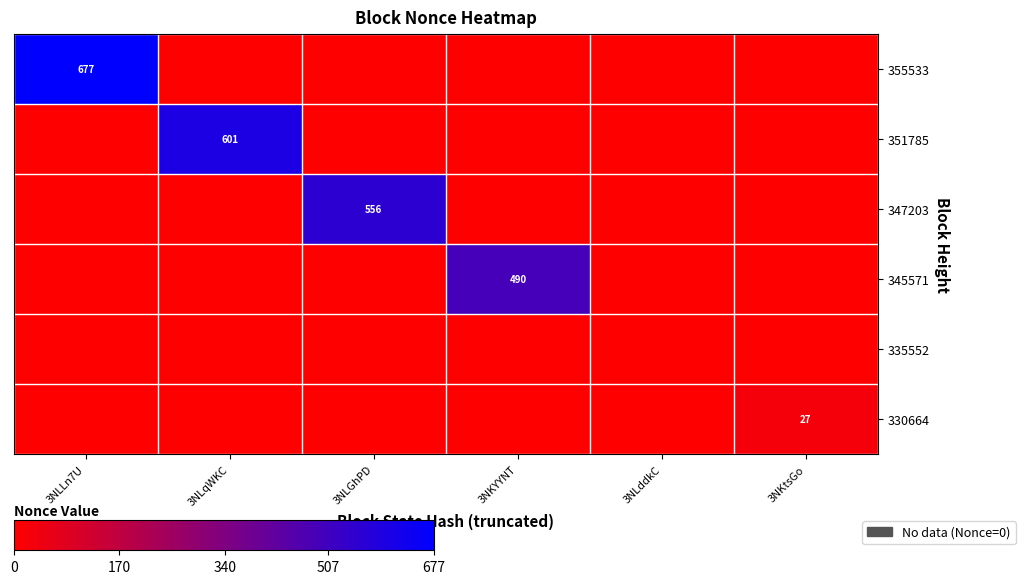

What is the difference between the highest and lowest values at 3NLLn7U?

677